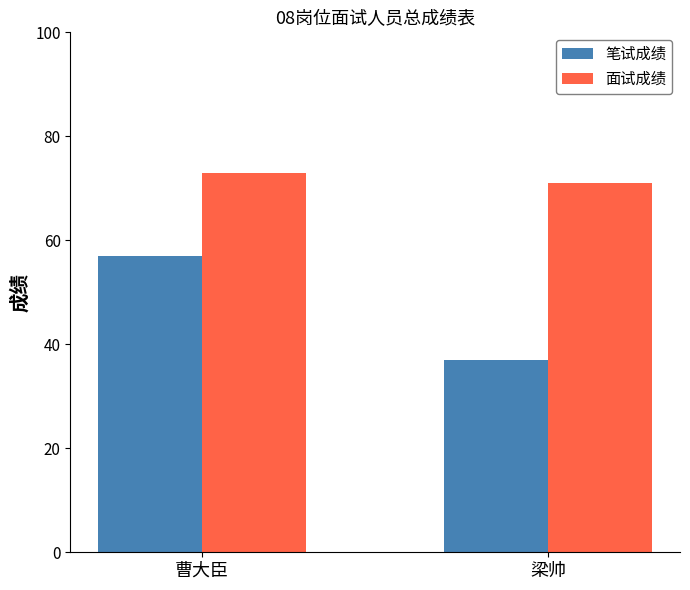

What is the difference between the 笔试成绩 values at 曹大臣 and 梁帅?

20